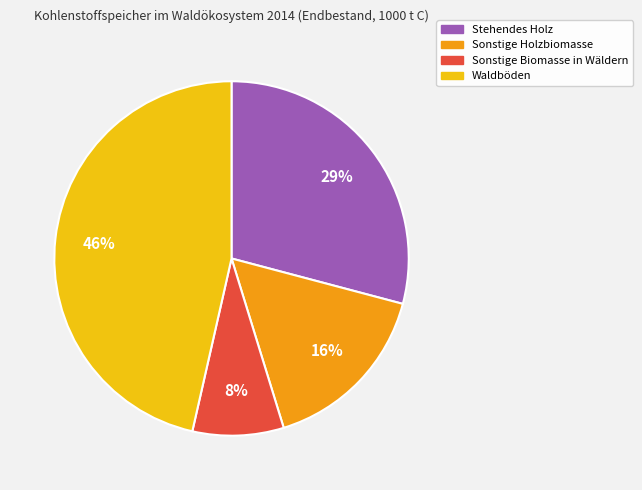

Is there any slice that represents more than half of the pie?

No